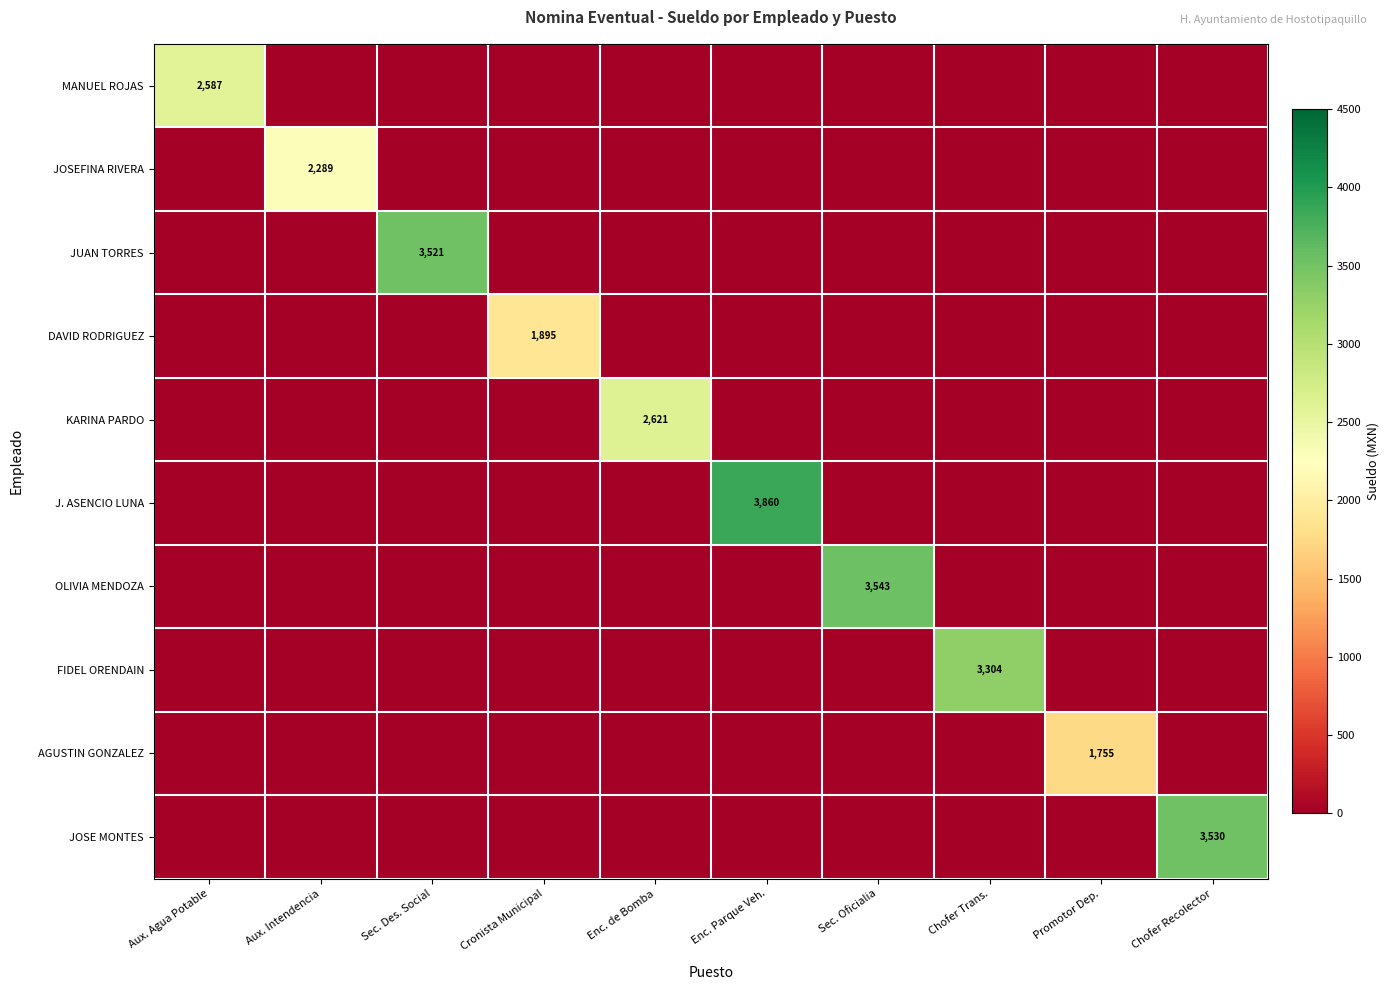

What is the difference between the highest and lowest values at Enc. de Bomba?

2621